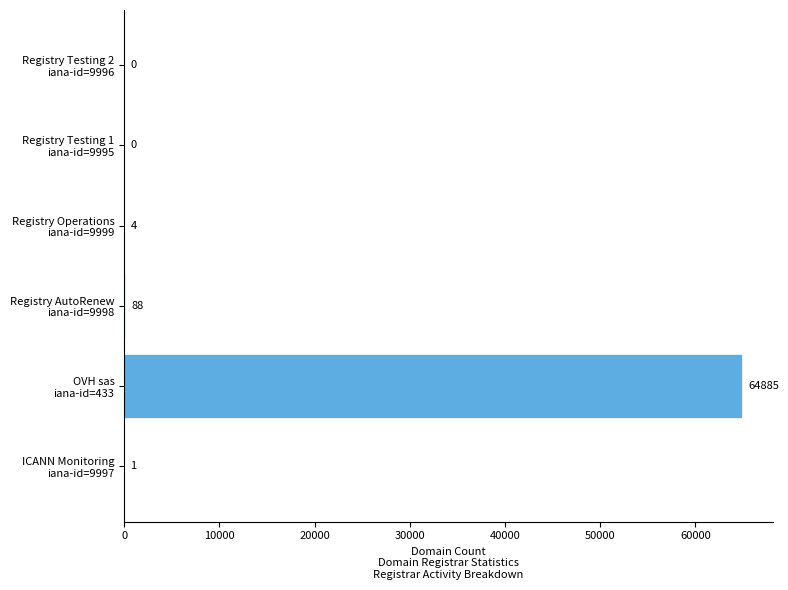

How many positive values are there?

4